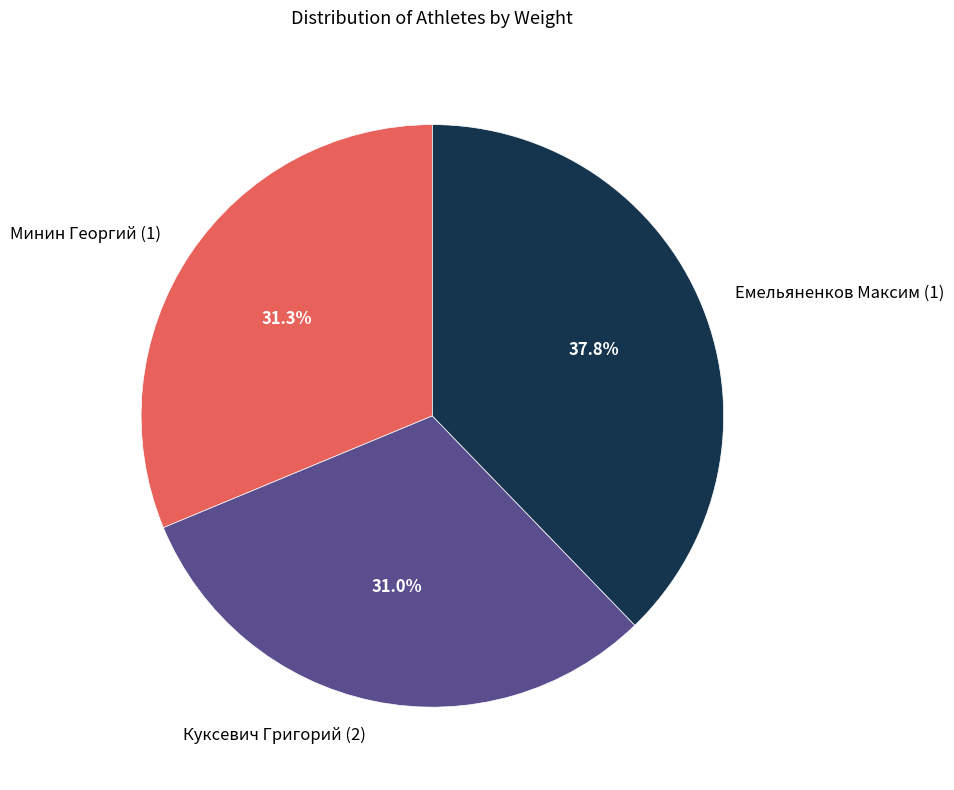

How many slices are in this pie chart?

3